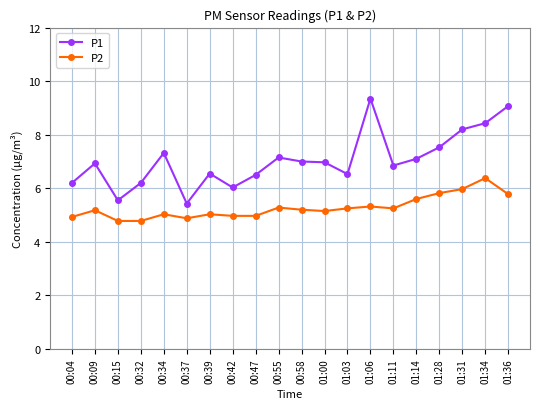

Which series has the widest spread of values?

P1